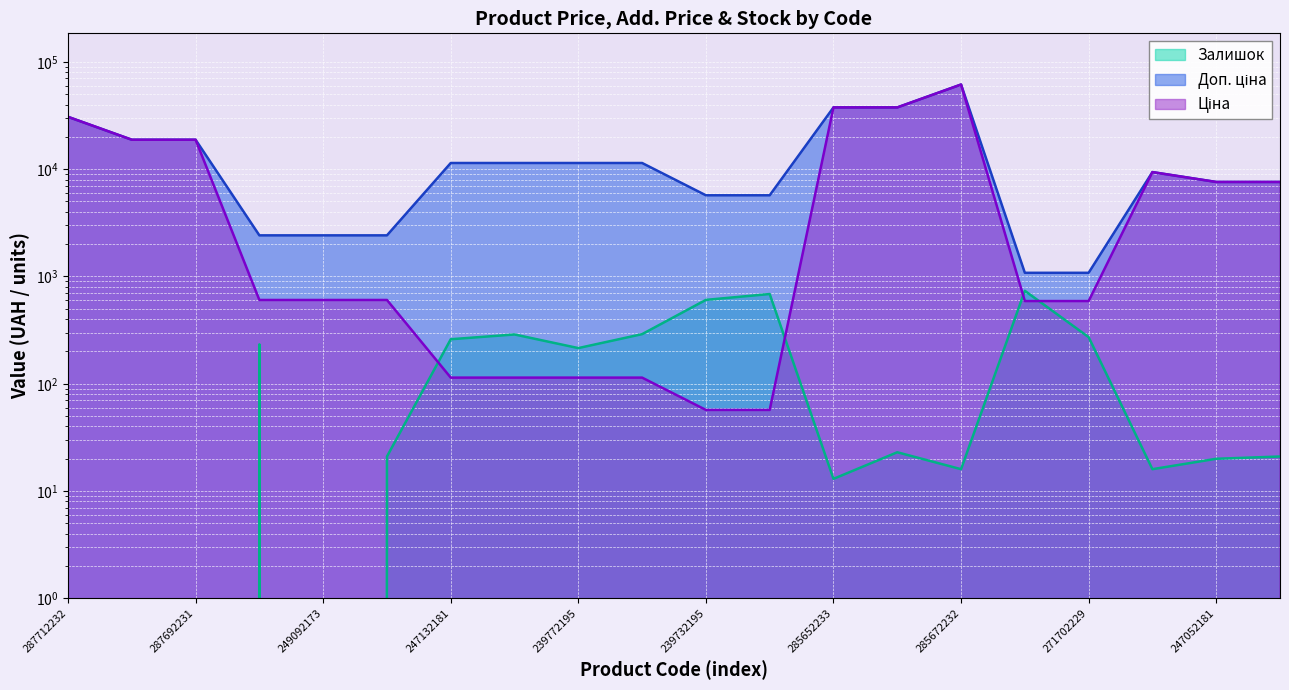

In Доп. ціна, how many points are higher than both neighbors (excluding endpoints)?

2